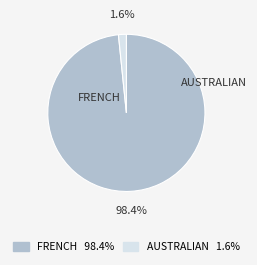

Is there a majority slice in this chart?

Yes